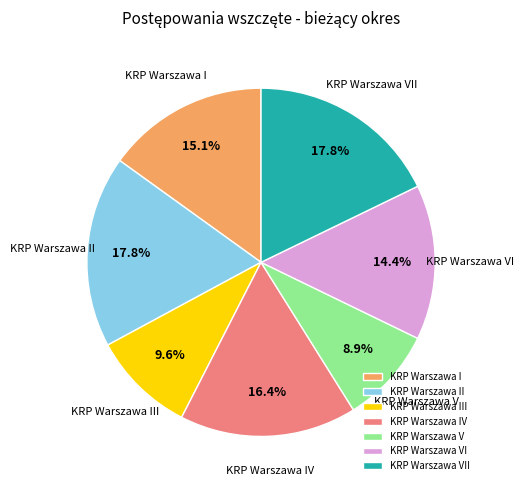

Is the sum of KRP Warszawa V and KRP Warszawa IV greater than half?

No